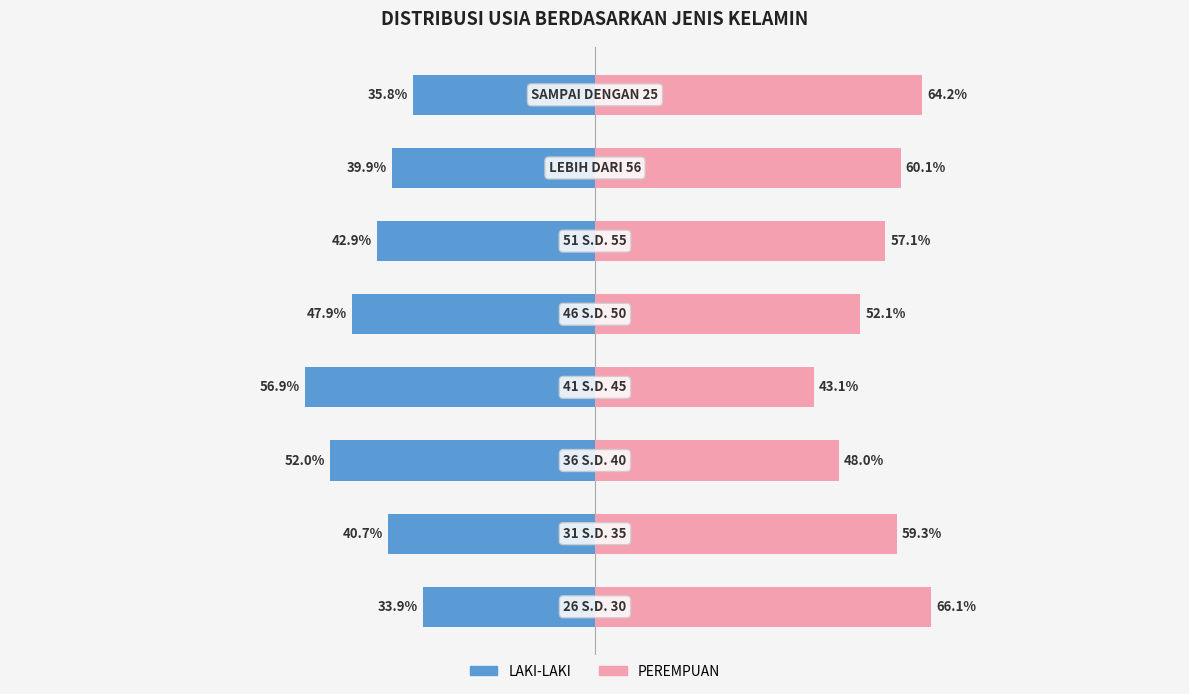

How many categories are shown in the chart?

8